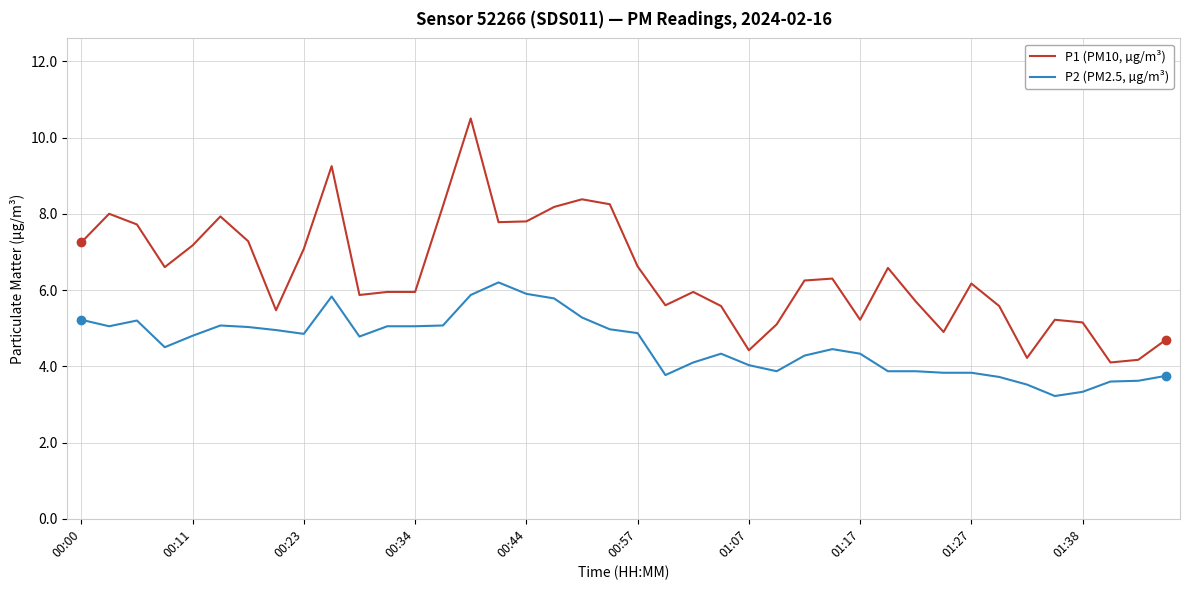

List the series in order of their peak value, lowest first.

P2 (PM2.5, µg/m³), P1 (PM10, µg/m³)